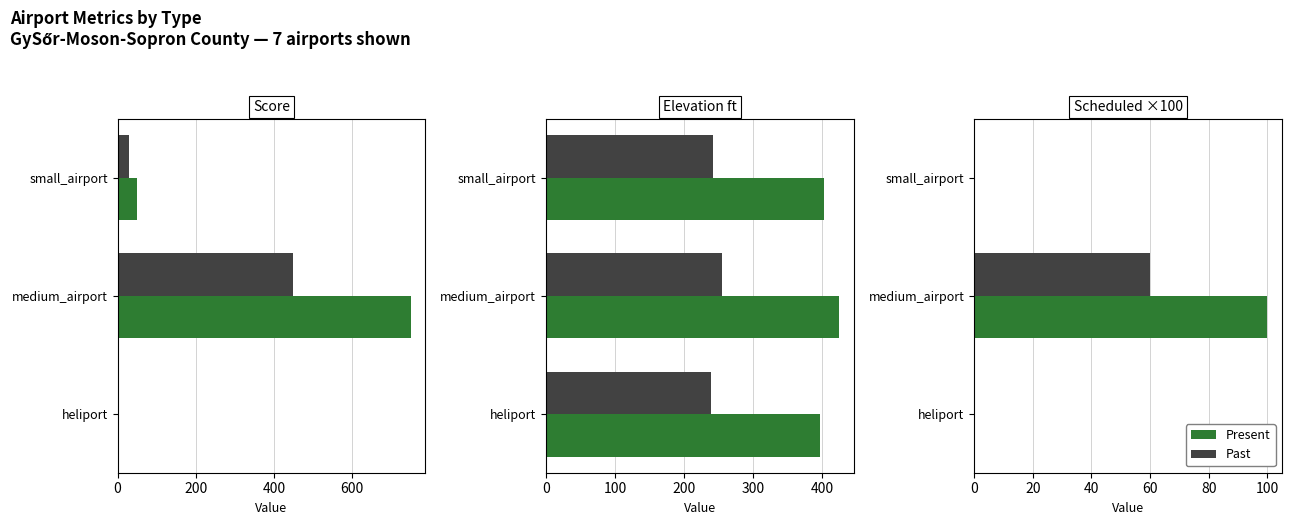

What are all the series names shown in the legend?

Present, Past